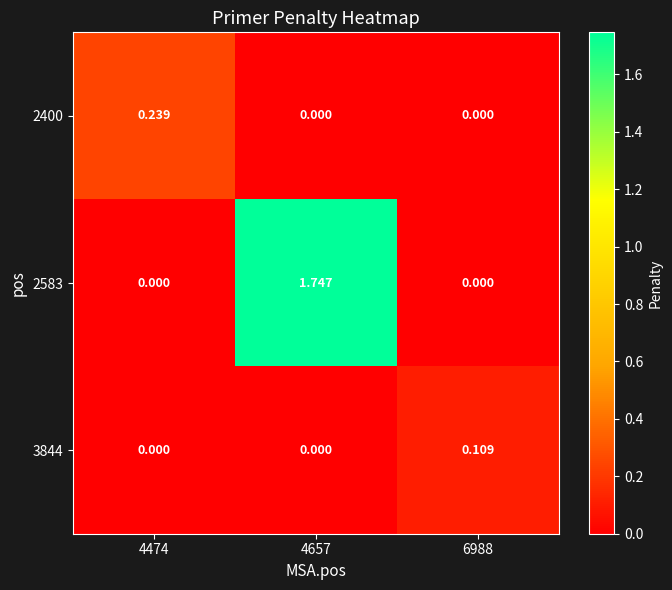

List the series in order of their peak value, lowest first.

3844, 2400, 2583